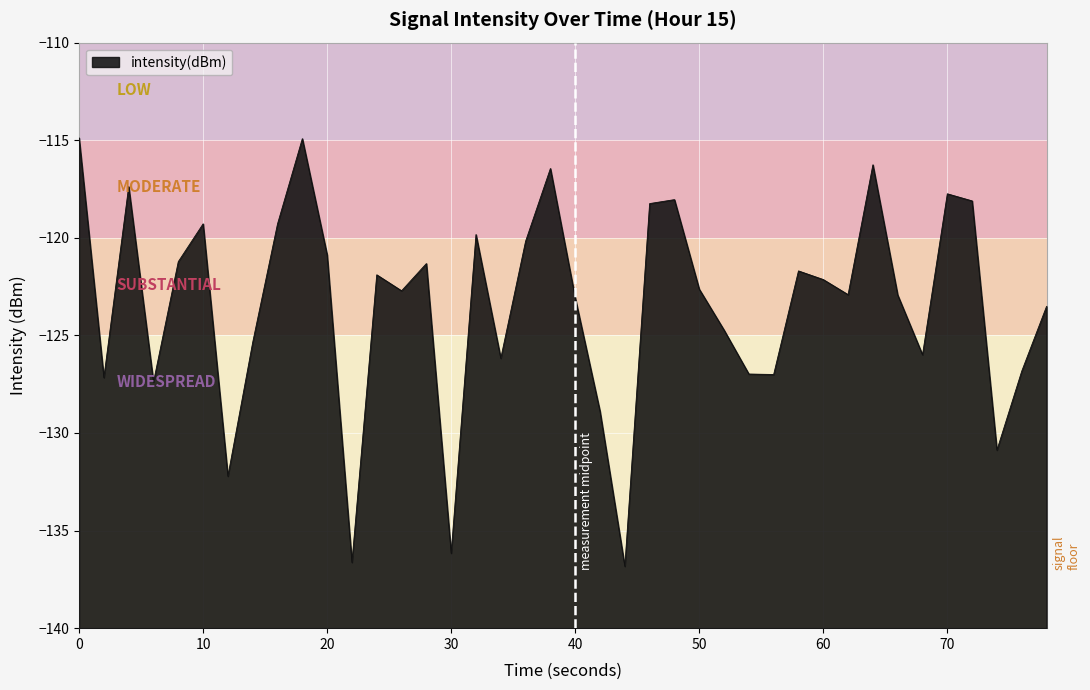

List the labels in order of value, smallest first.

22, 11, 15, 60, 37, 21, 30, 10, 28, 27, 38, 17, 34, 70, 26, 39, 20, 33, 31, 13, 25, 30, 12, 29, 14, 40, 10, 18, 16, 80, 50, 23, 36, 24, 35, 20, 19, 32, 9, 0